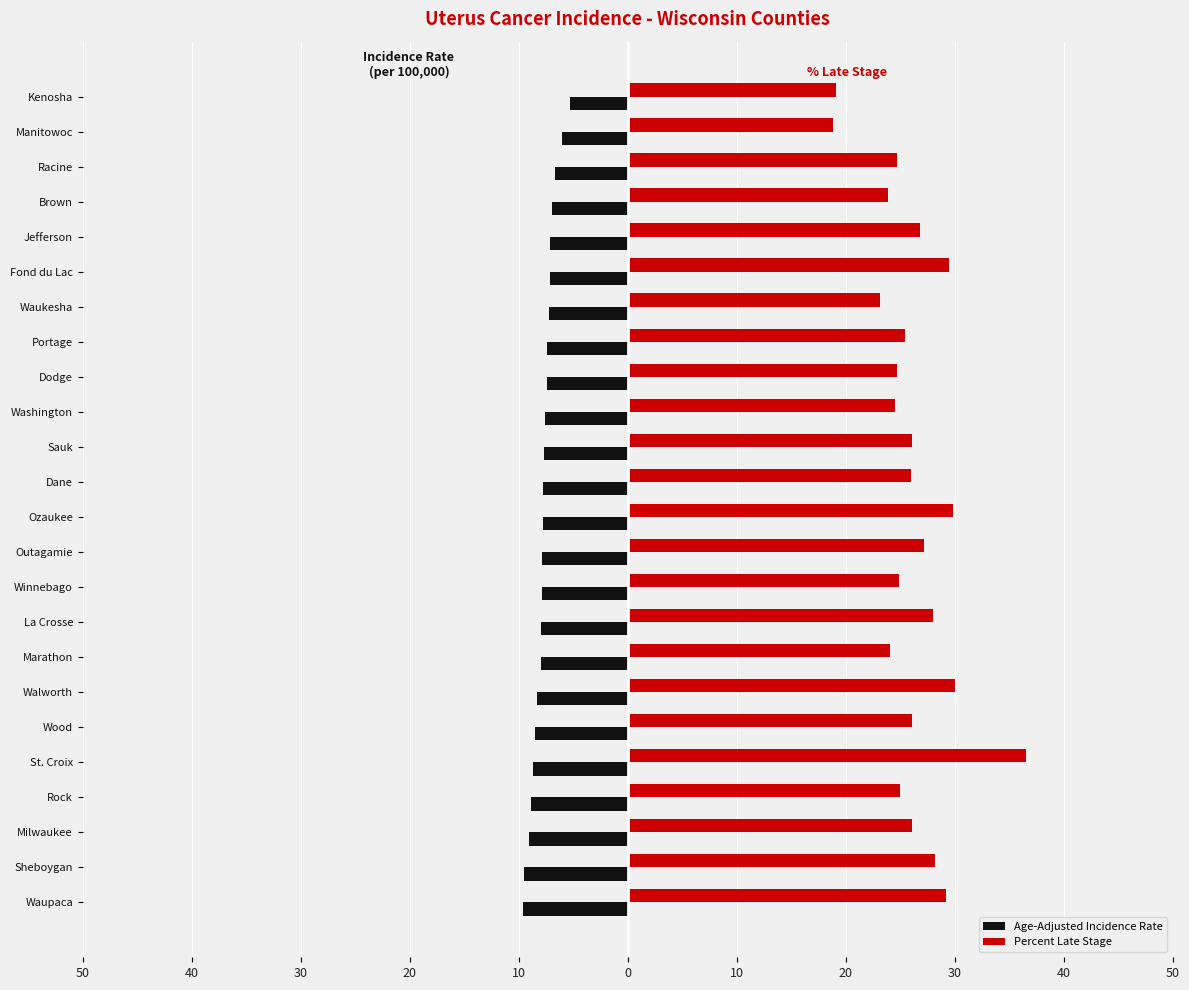

What are all the series names shown in the legend?

Age-Adjusted Incidence Rate, Percent Late Stage